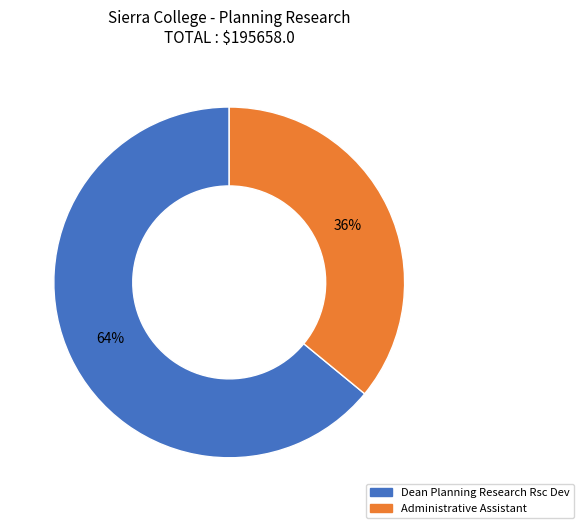

True or false: Administrative Assistant accounts for 36% of the total.

True